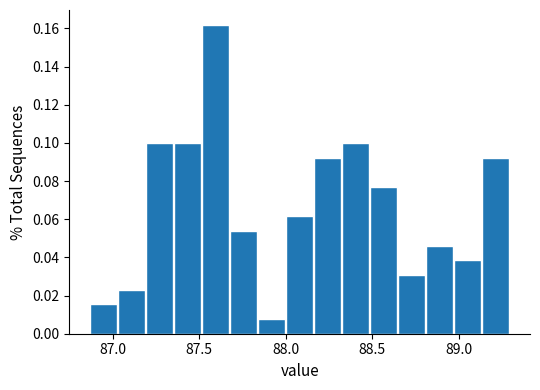

Read against the x-axis, roughly where is the centre of the tallest bar?

87.60